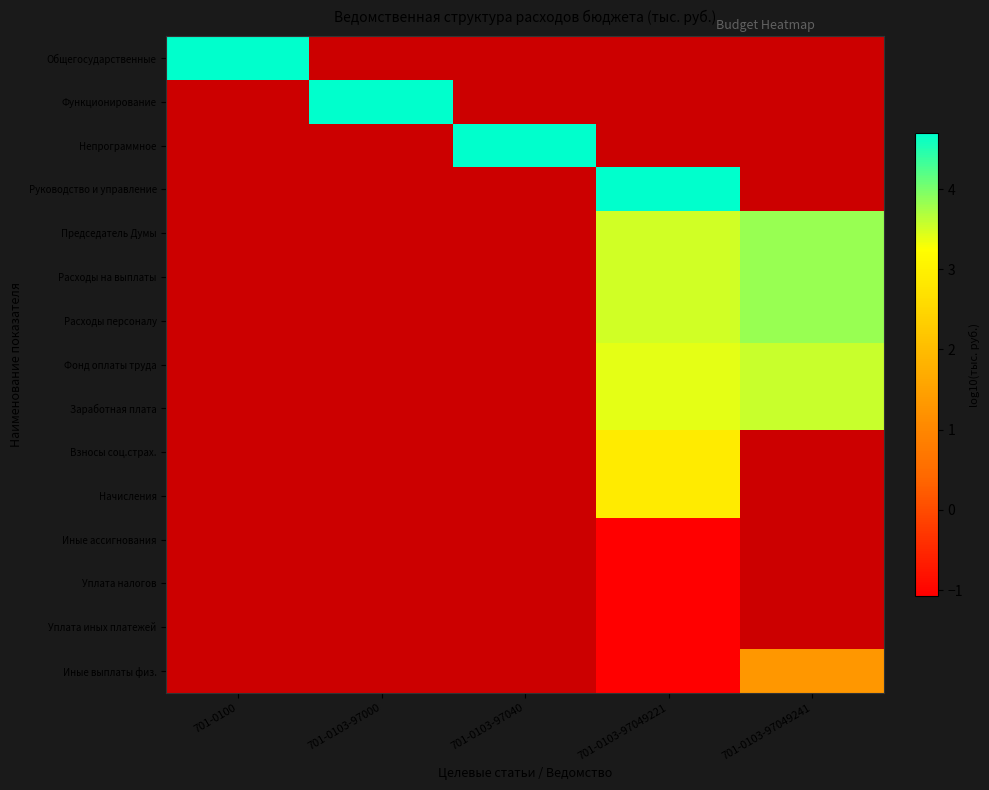

What is the approximate value of Уплата иных платежей at 701-0103-97049221?

-1.1